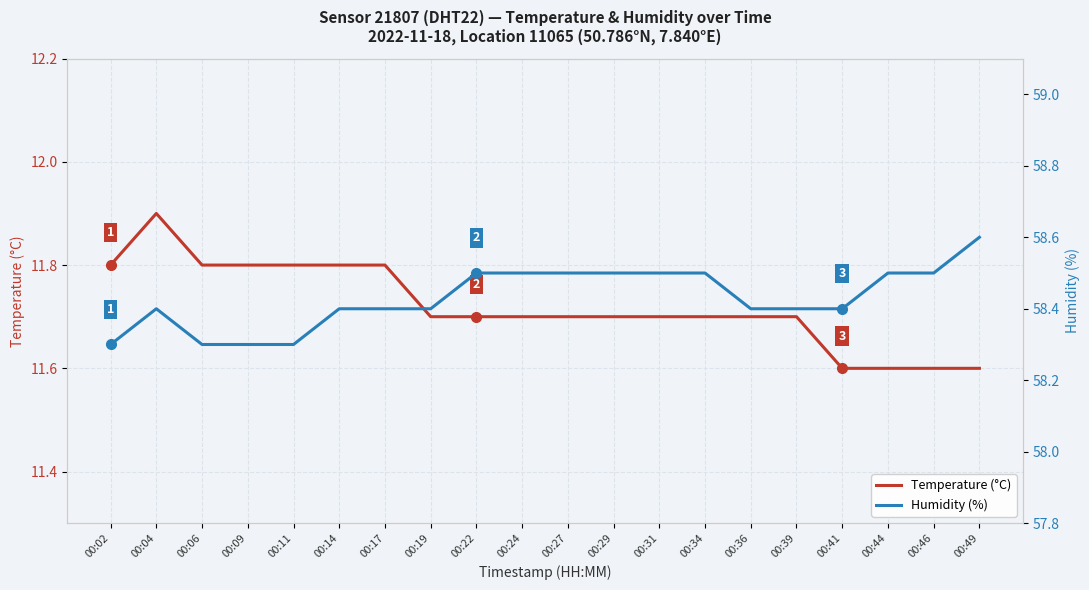

What is the spread (max minus min) of values at 00:34?

46.8